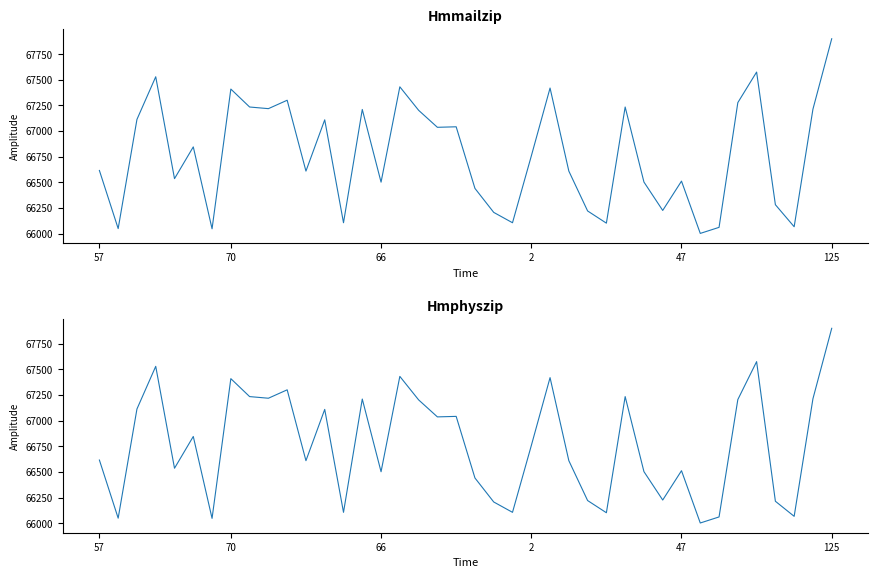

At which label does Hmphyszip first exceed 66756?

66